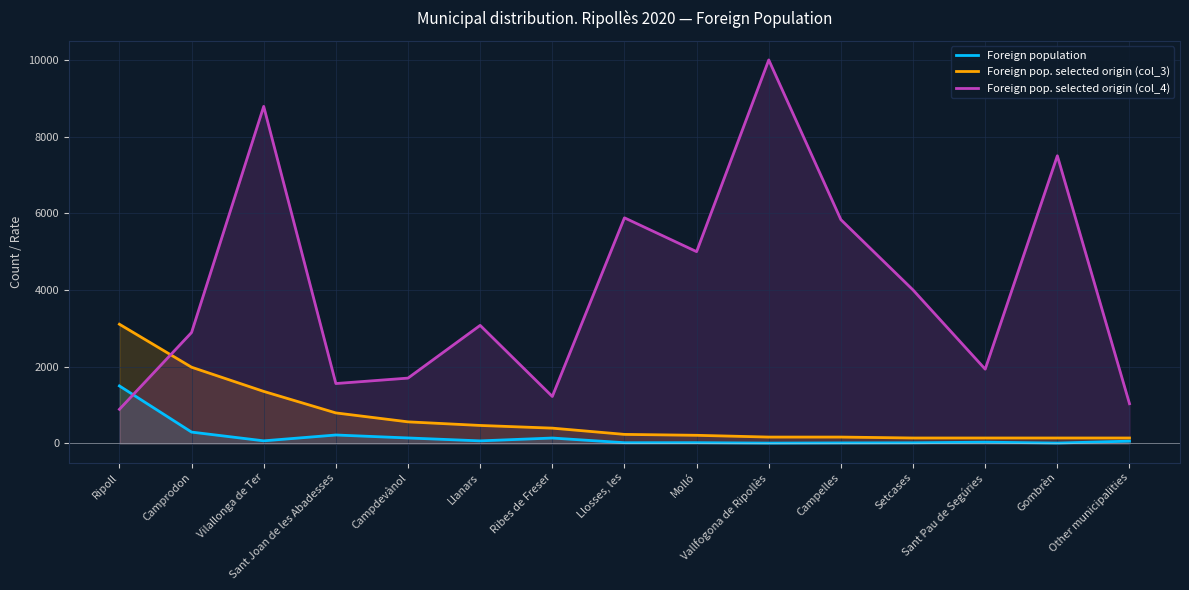

Reading left to right, extract all data points from this chart.

Foreign population: 1498	294	66	218	141	65	139	17	18	7	12	15	31	8	58
Foreign pop. selected origin (col_3): 3107	1986	1355	794	561	467	397	234	210	164	164	140	140	140	140
Foreign pop. selected origin (col_4): 888	2891	8788	1560	1702	3077	1223	5882	5000	10000	5833	4000	1935	7500	1034